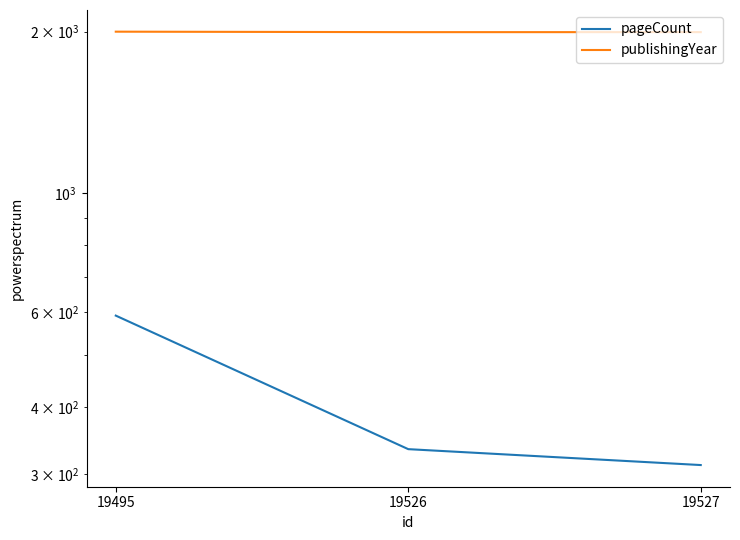

At which label does pageCount reach its minimum?

19527